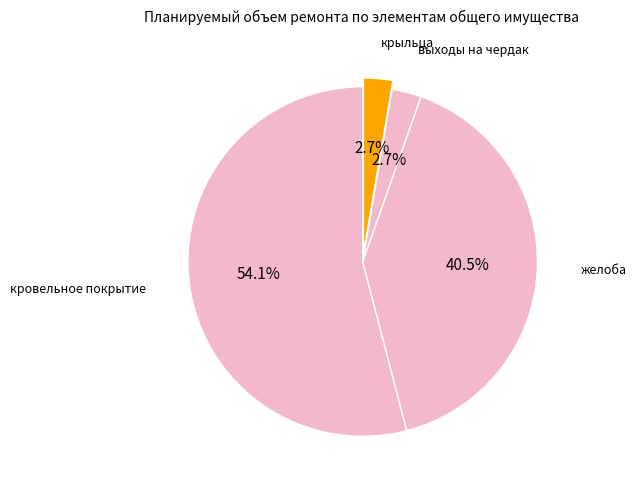

How many segments does this pie chart have?

4